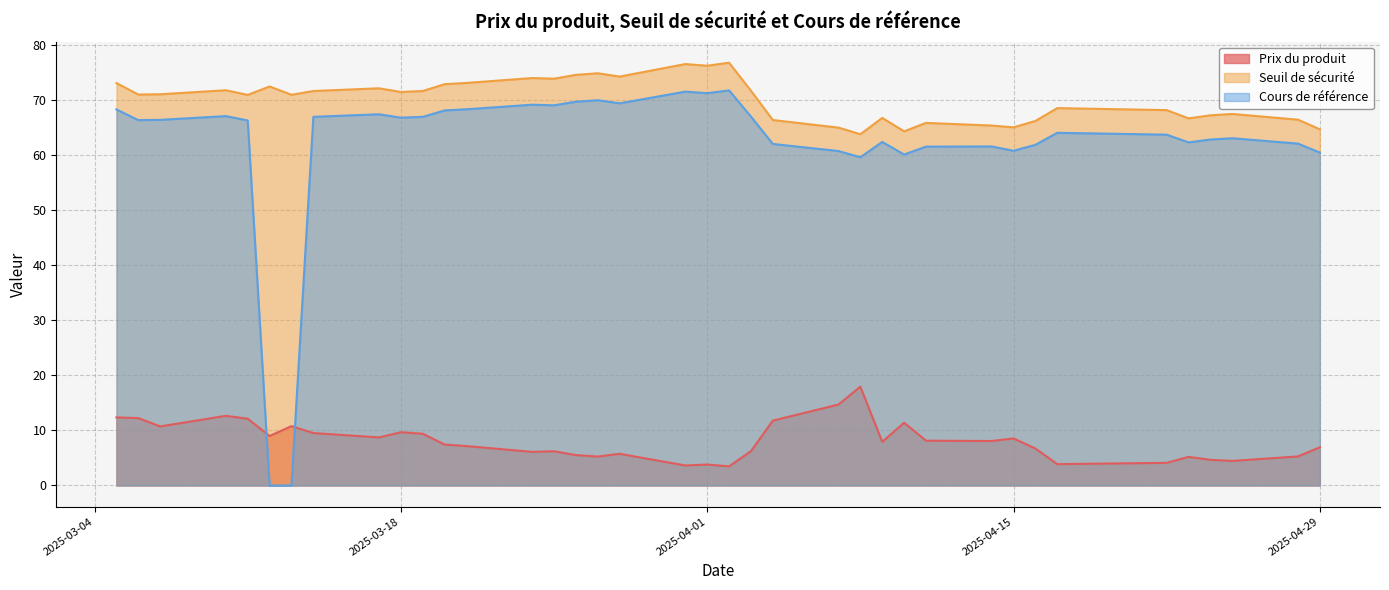

At which category is the sum across all series the highest?

2025-03-05